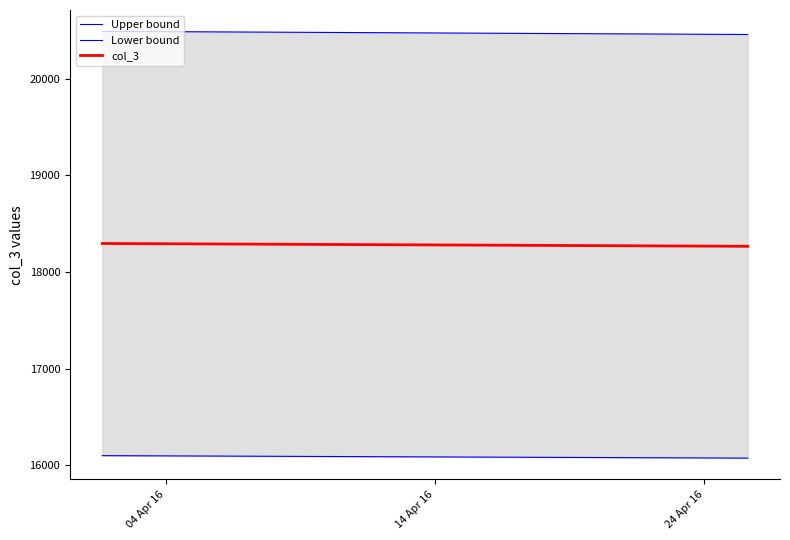

What is the value of the Upper bound point at the 1st from the left?

20489.3